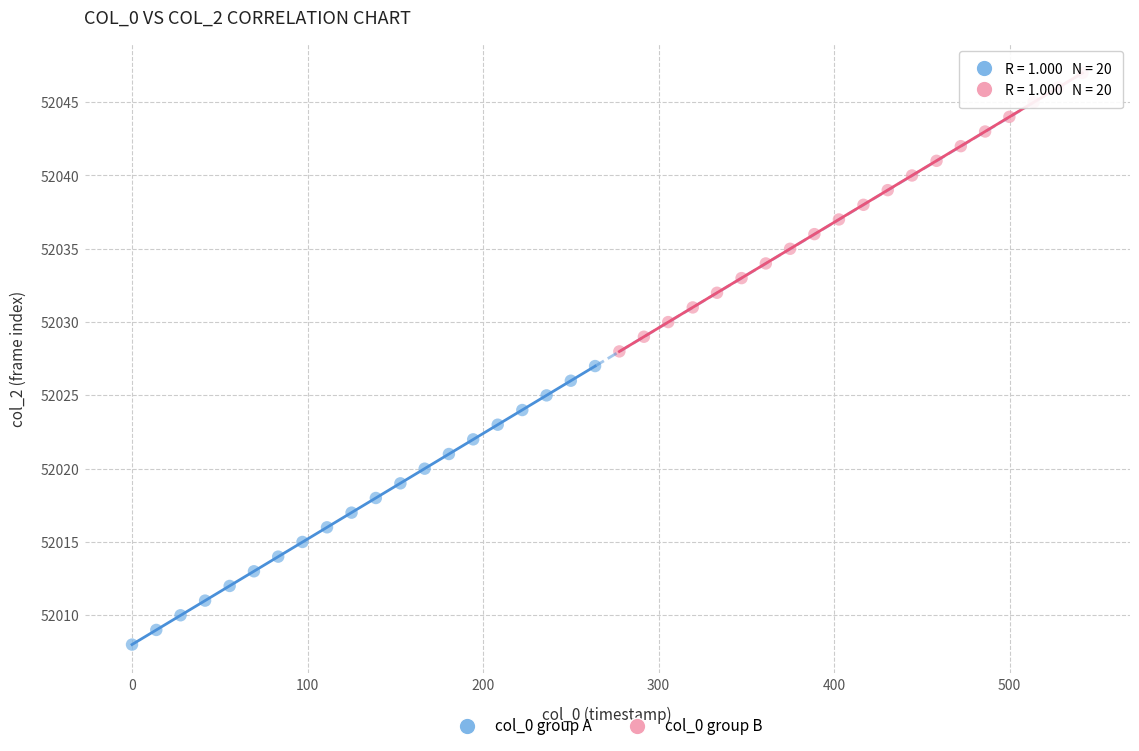

What are all the series names shown in the legend?

col_0 group A, col_0 group B